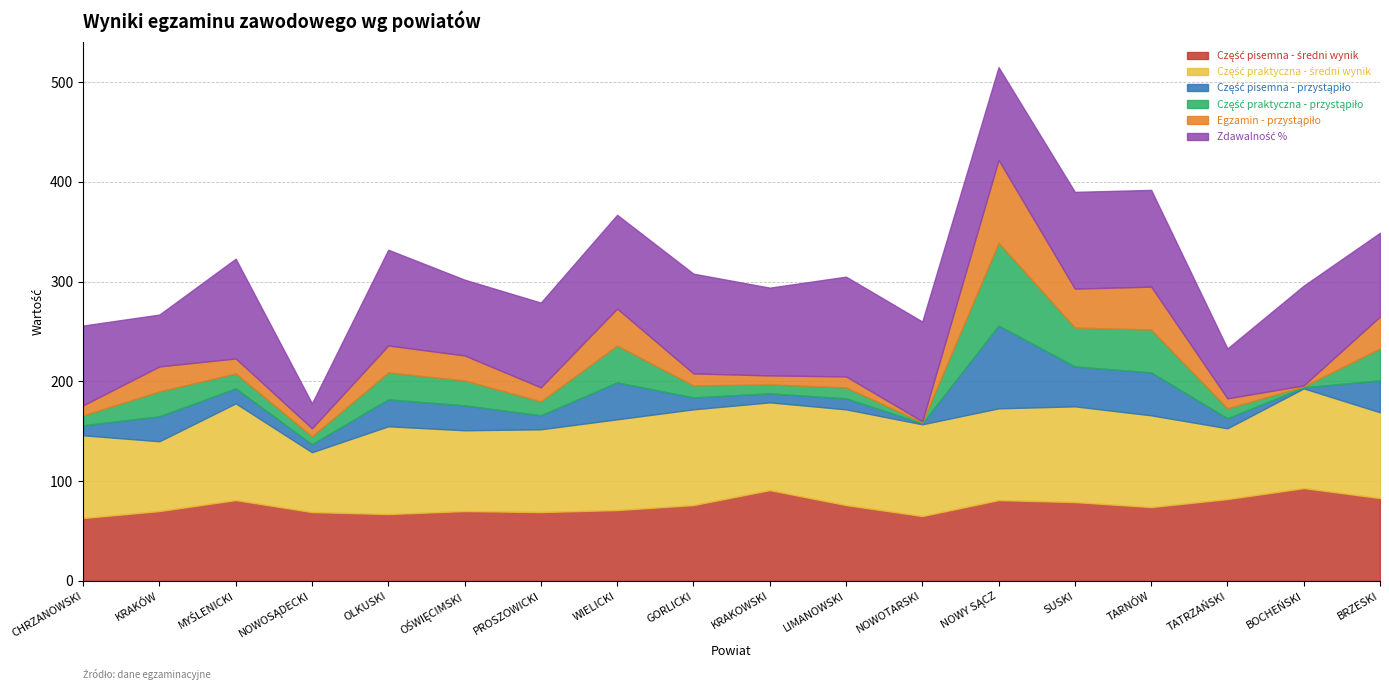

True or false: Egzamin - przystąpiło and Zdawalność % cross at least once.

False